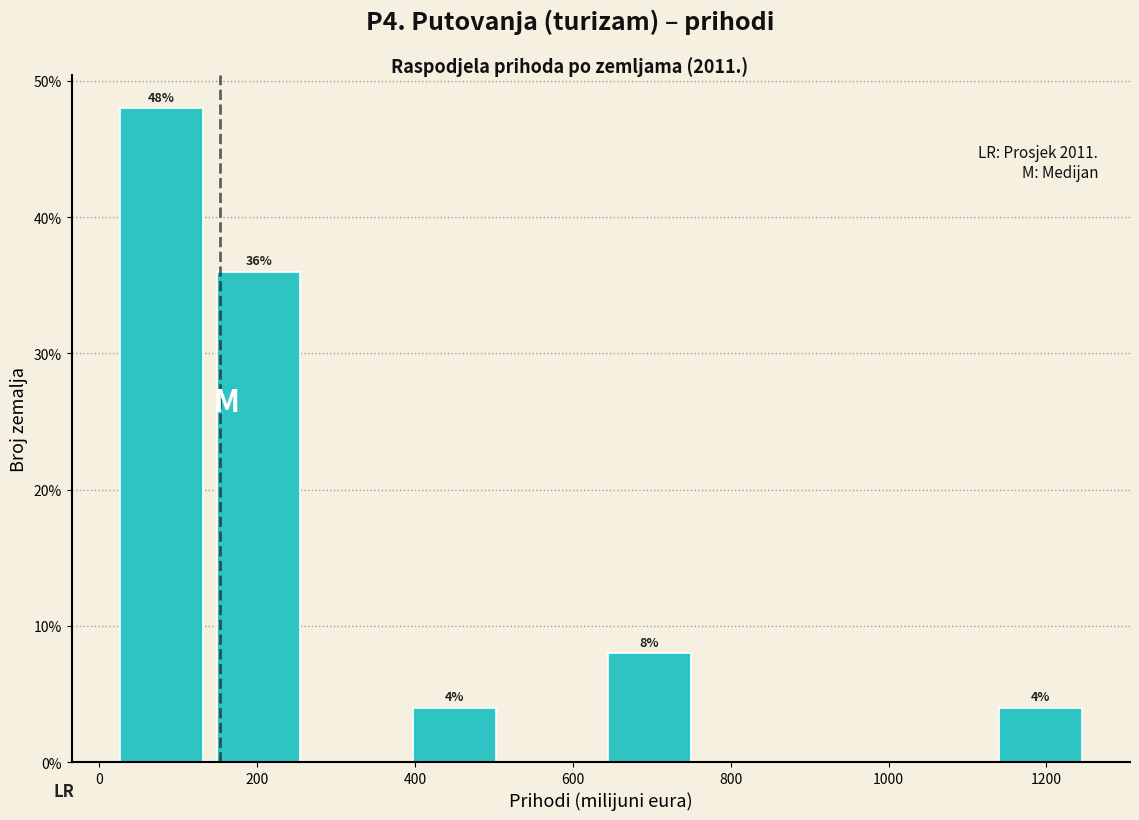

Over which range of the x-axis is the bar tallest?

20 to 140